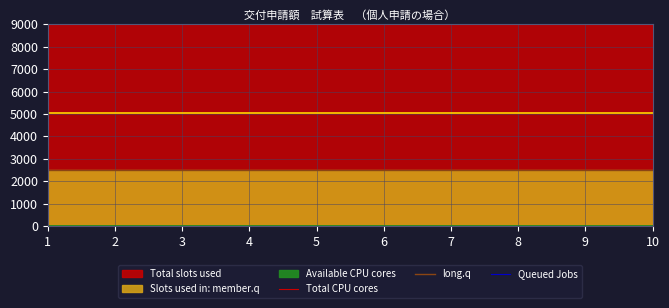

What is the average value of the Total CPU cores series?

9000